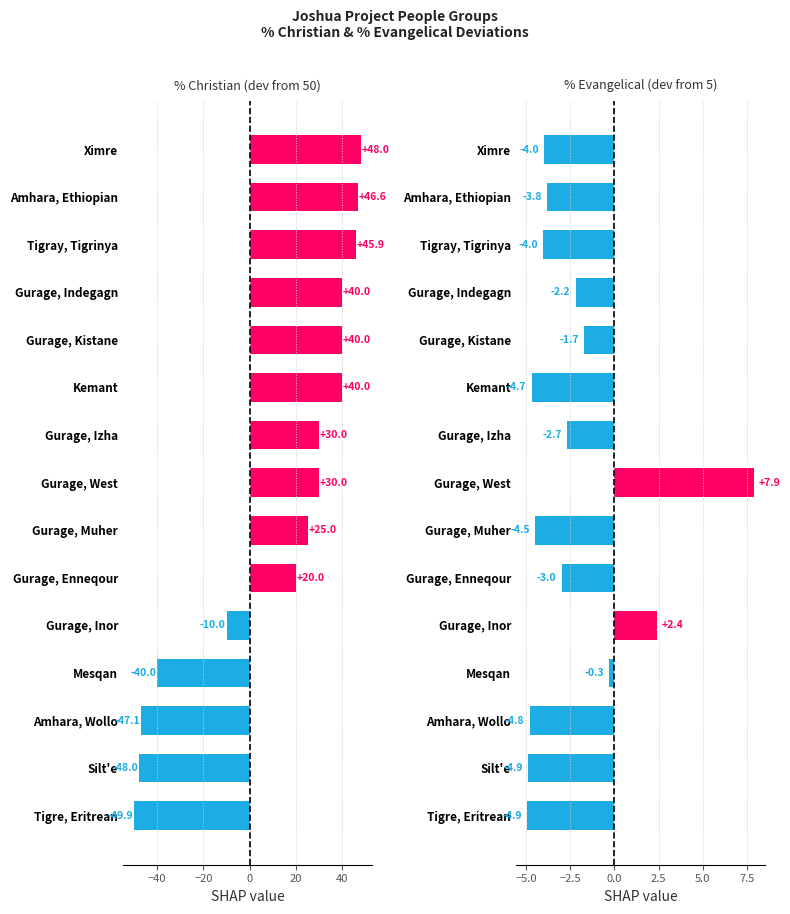

Are the bars horizontal?

Yes